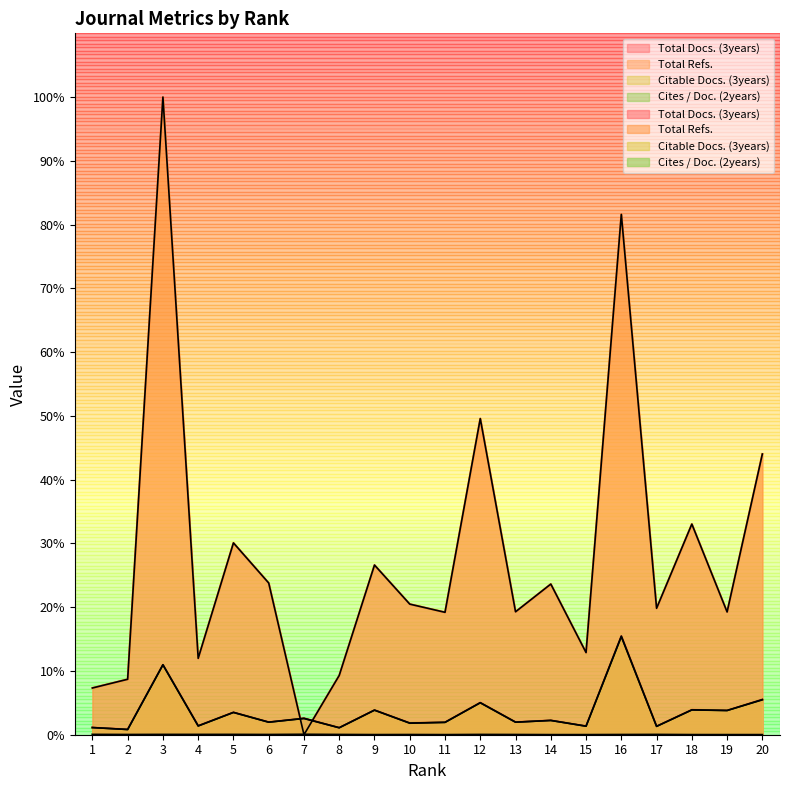

At 3, list the series in order from smallest to largest.

Cites / Doc. (2years), Total Docs. (3years), Citable Docs. (3years), Total Refs.